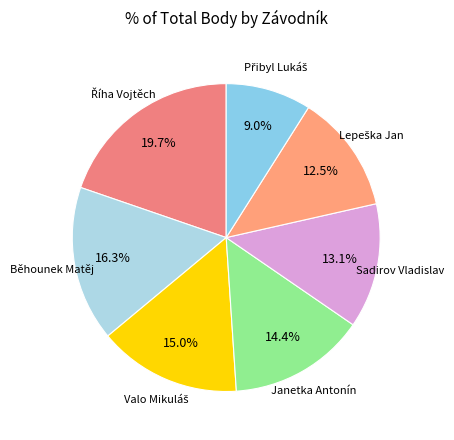

How many segments does this pie chart have?

7